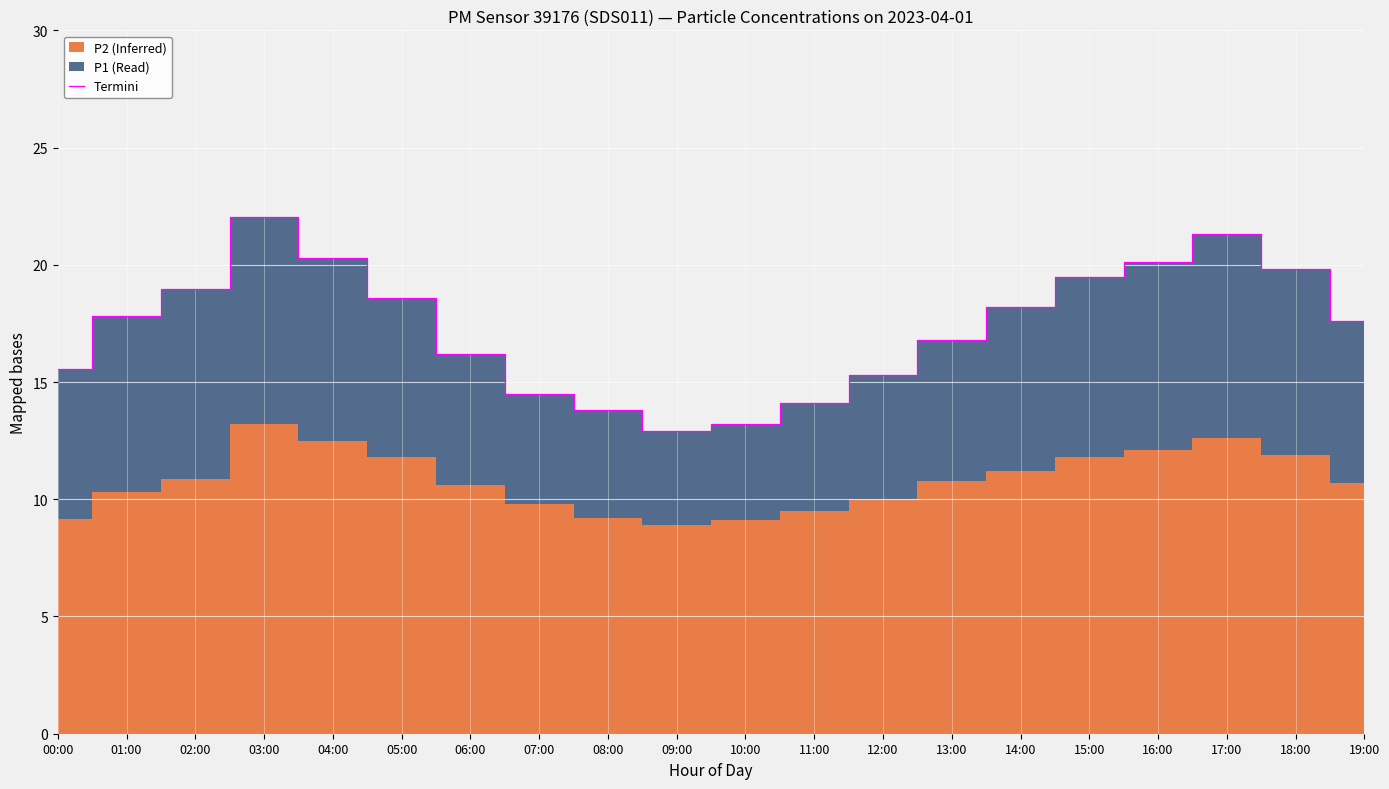

How many values are below 17?

9